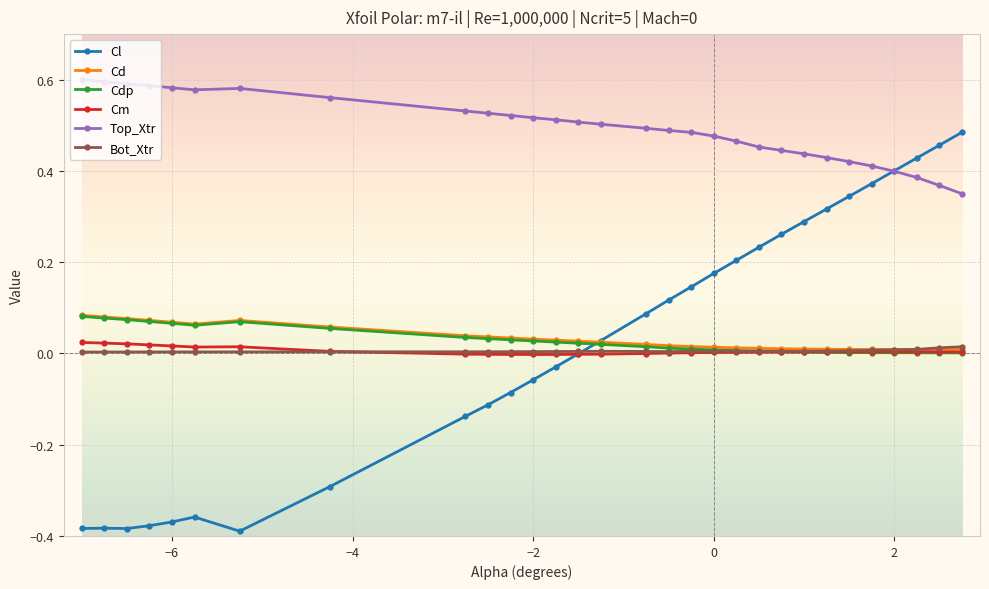

Which series has the largest total across all categories?

Top_Xtr